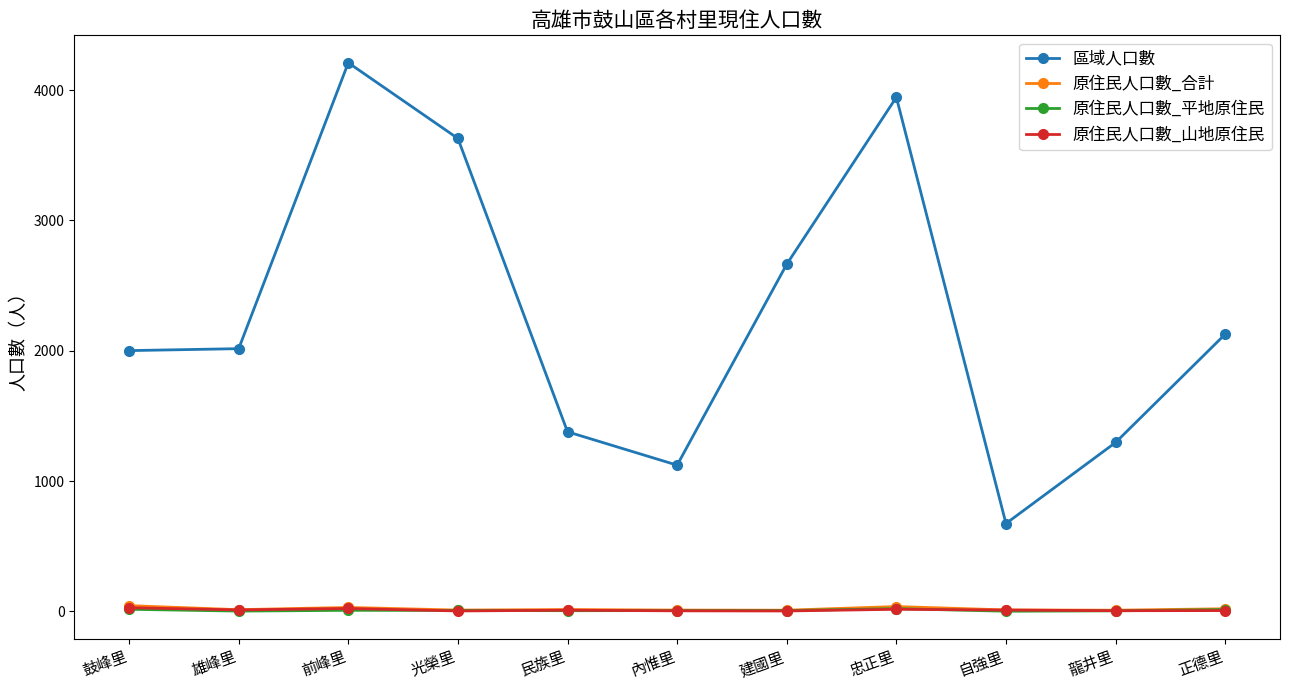

True or false: 原住民人口數_合計 has more than 0 points higher than both neighbors.

True